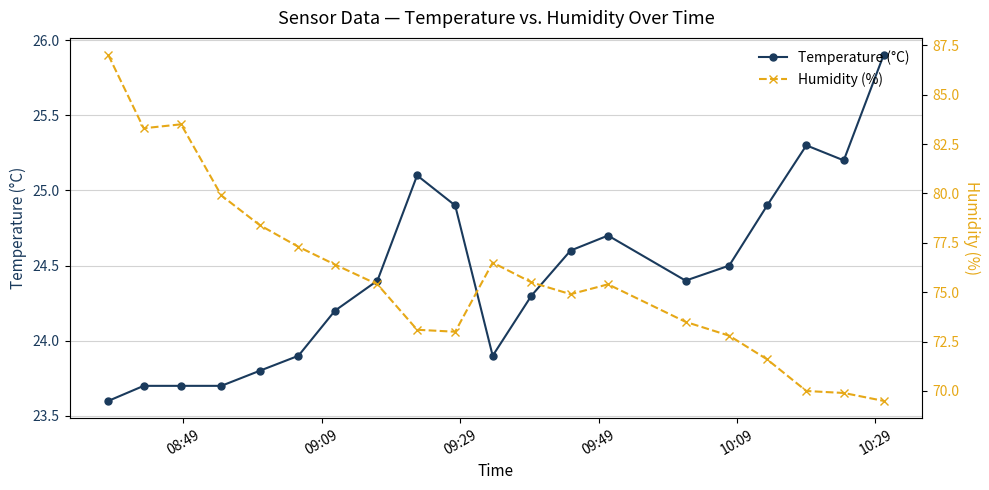

What is the value of the Temperature (°C) point at the 20th from the left?

25.9